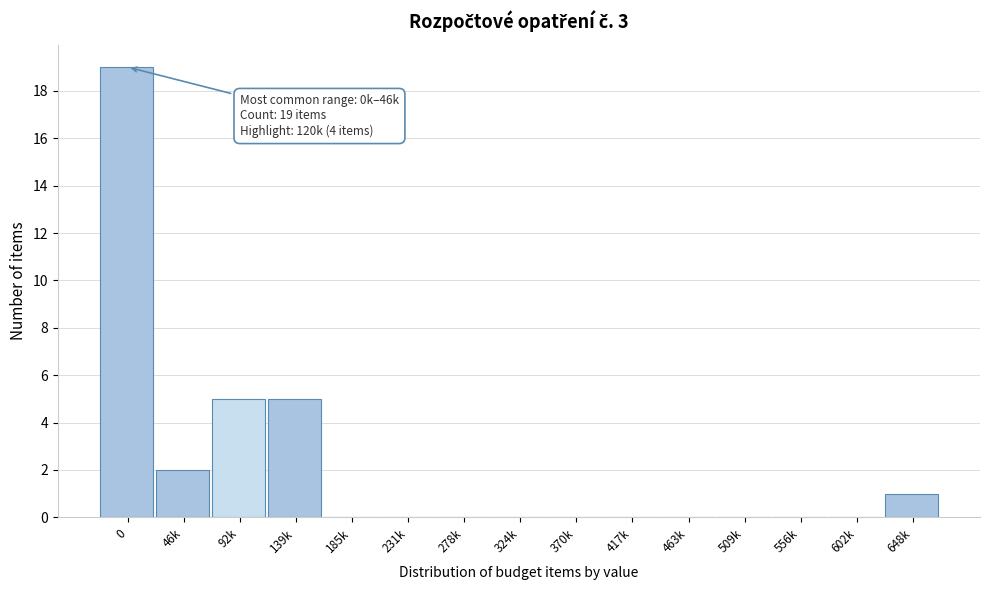

Reading left to right, what are all the values shown in this chart?

0=19	46k=2	92k=5	139k=5	185k=0	231k=0	278k=0	324k=0	370k=0	417k=0	463k=0	509k=0	556k=0	602k=0	648k=1